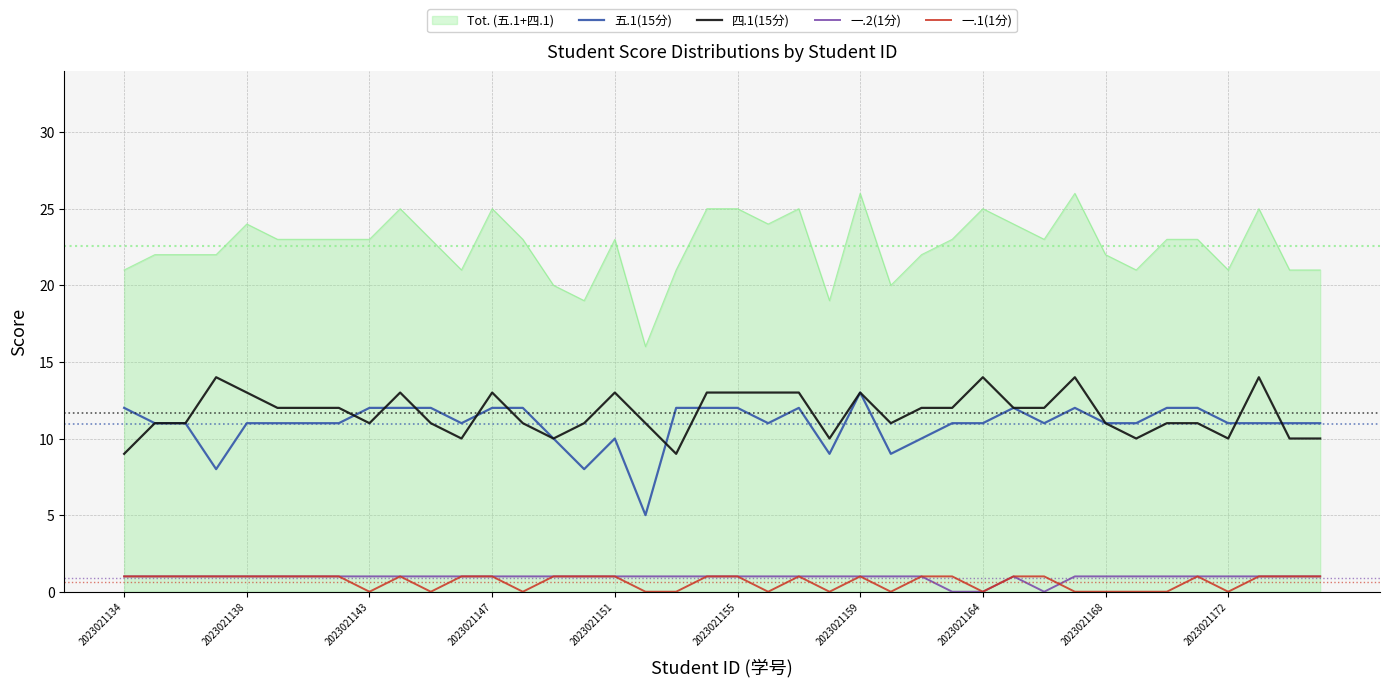

What is the sum of all 一.2(1分) values?

37